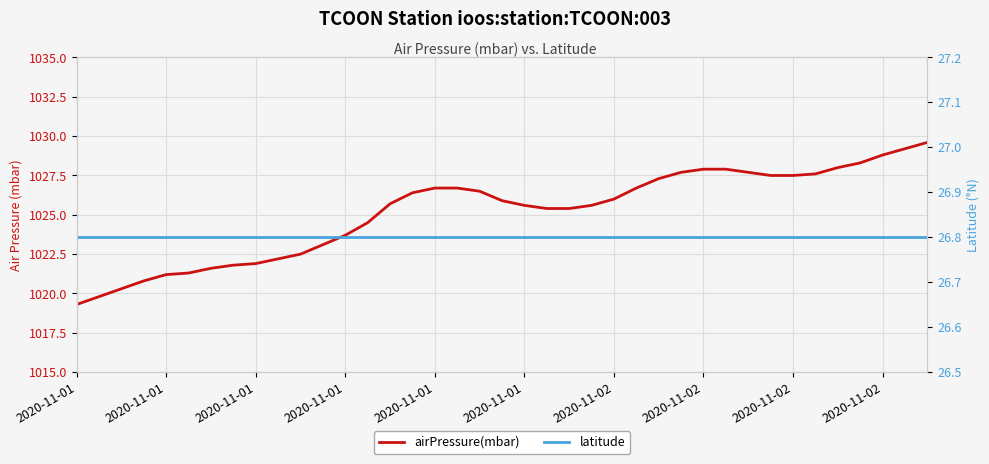

What is the minimum value for airPressure(mbar)?

1019.3